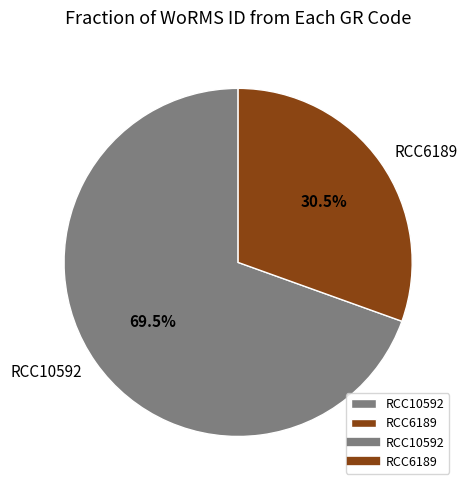

Which has a higher value, RCC10592 or RCC6189?

RCC10592